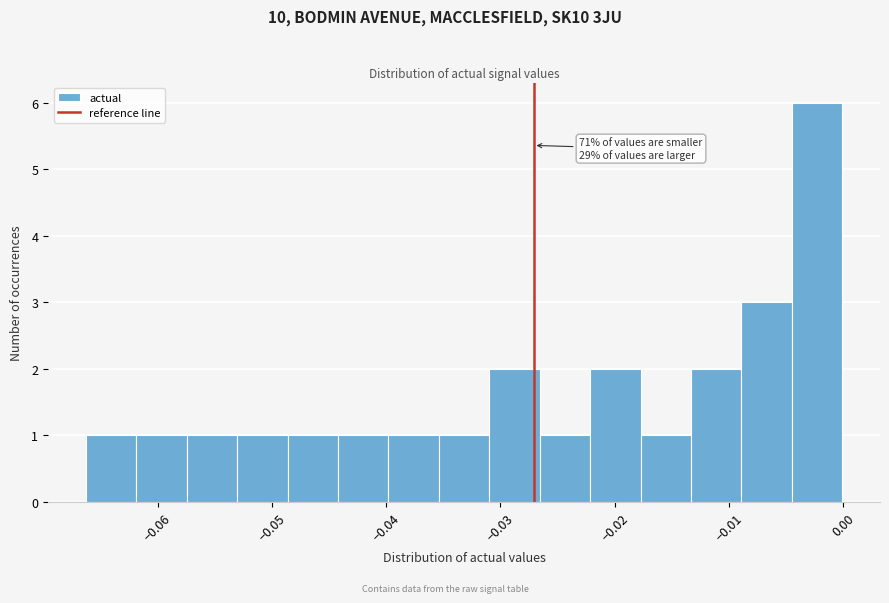

Which range on the x-axis has the tallest bar?

-0.005 to 0.000